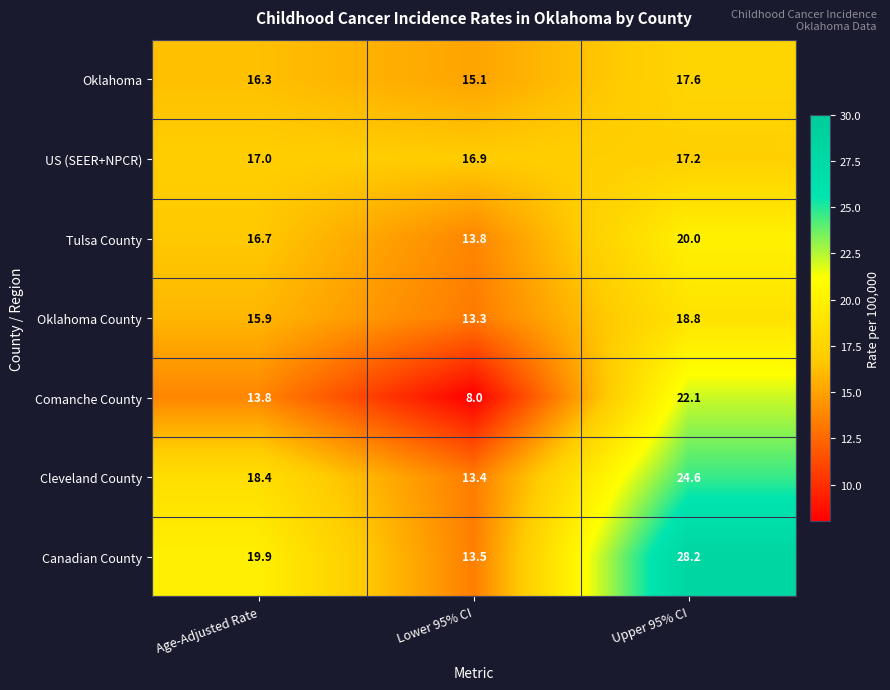

Is the value of Tulsa County at Upper 95% CI greater than the value of US (SEER+NPCR) at Age-Adjusted Rate?

Yes